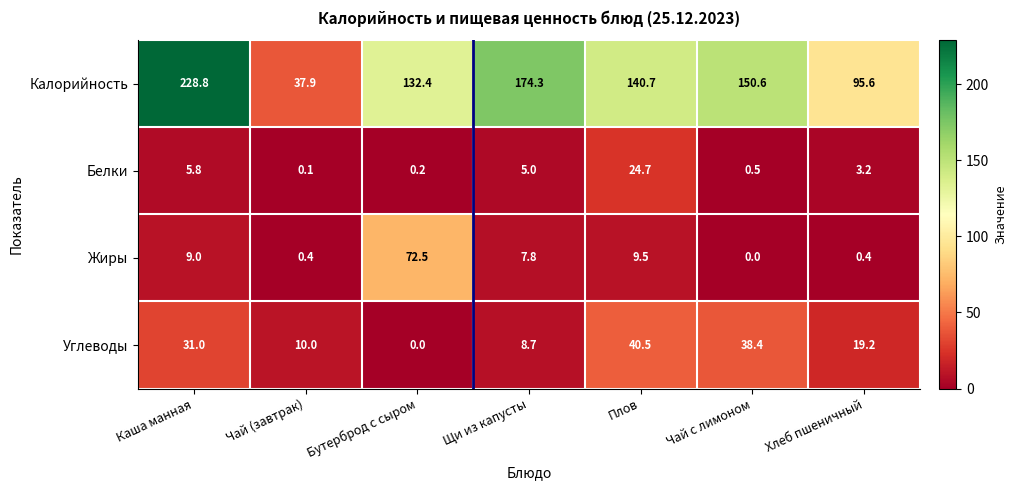

True or false: Углеводы has a value of 8.7 at Щи из капусты.

True